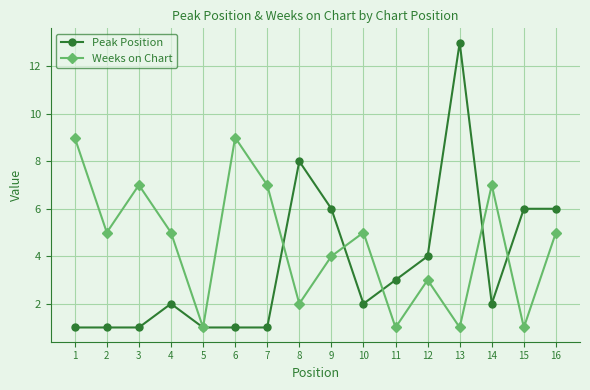

Reading right to left, extract all data points from this chart.

Peak Position: 6	6	2	13	4	3	2	6	8	1	1	1	2	1	1	1
Weeks on Chart: 5	1	7	1	3	1	5	4	2	7	9	1	5	7	5	9